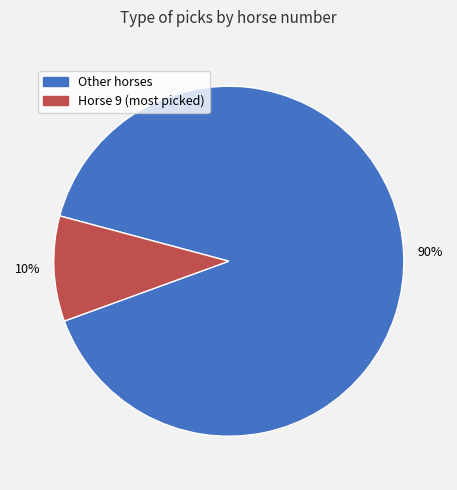

Is there any slice that represents more than half of the pie?

Yes